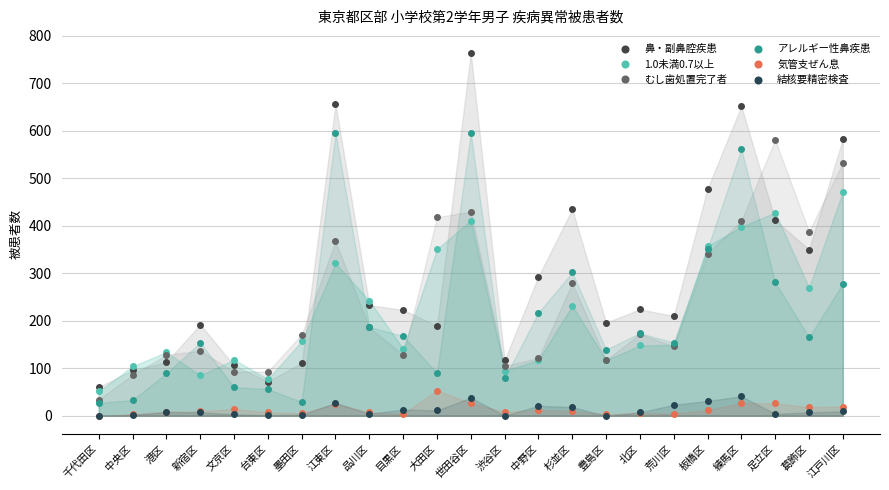

Reading left to right, extract all data points from this chart.

鼻・副鼻腔疾患: 60	96	113	192	106	72	111	656	233	223	189	764	117	293	435	196	224	210	478	652	412	350	583
1.0未満0.7以上: 51	104	134	85	118	77	157	321	242	141	351	411	95	117	232	117	148	149	357	398	428	270	472
むし歯処置完了者: 34	86	128	137	93	93	171	367	186	128	418	430	105	121	279	117	172	146	341	411	581	388	533
アレルギー性鼻疾患: 27	33	89	154	60	56	29	596	187	168	90	596	79	217	302	139	174	154	352	562	281	165	278
気管支ぜん息: 0	3	8	9	14	7	5	25	7	4	53	27	8	12	10	3	6	4	12	27	26	18	19
結核要精密検査: 0	2	8	7	3	1	2	27	4	13	11	38	0	21	18	0	7	23	31	41	4	7	9